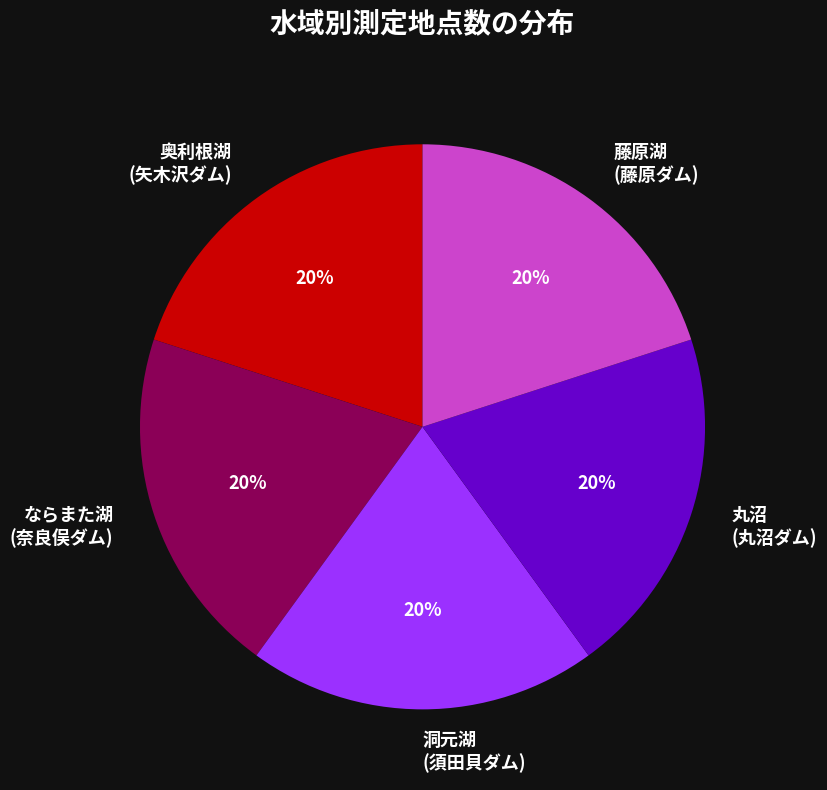

What is the ratio of the value at 奥利根湖 (矢木沢ダム) to the value at 丸沼 (丸沼ダム)?

1.0